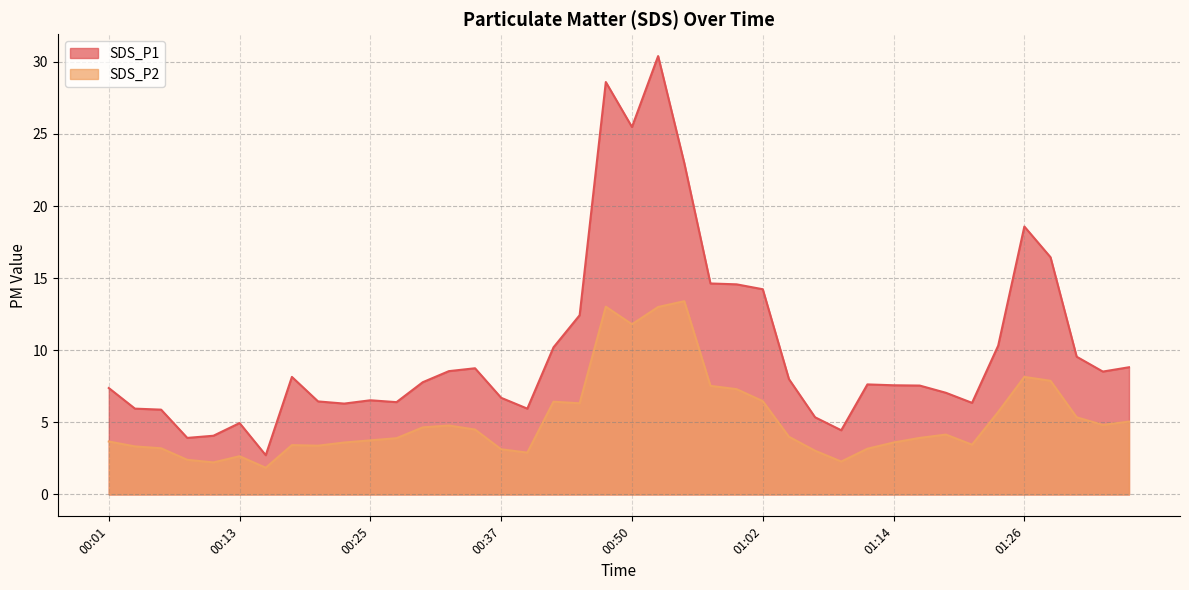

True or false: SDS_P1 has more than 1 interior local peaks.

True